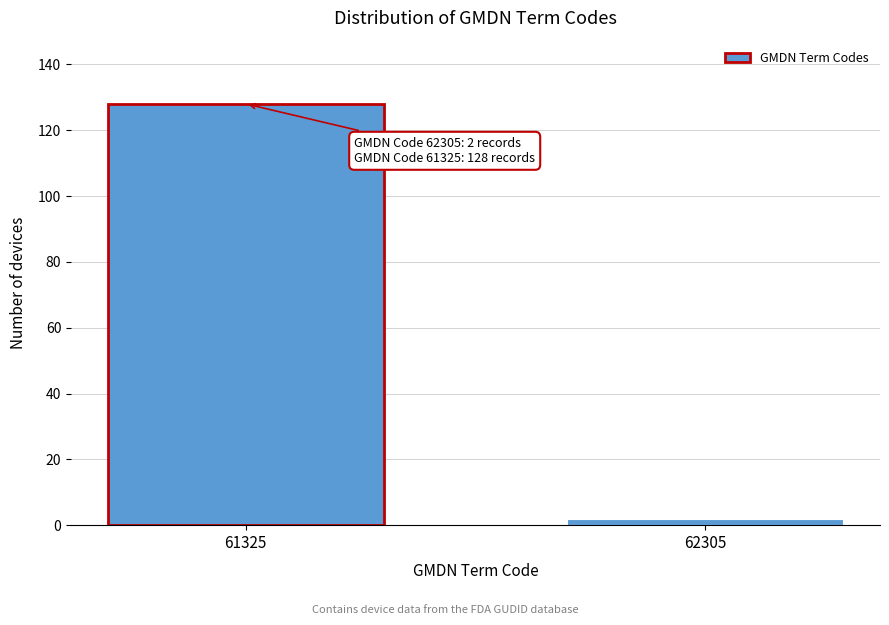

Reading left to right, transcribe all the data shown in this chart.

61325=128	62305=2